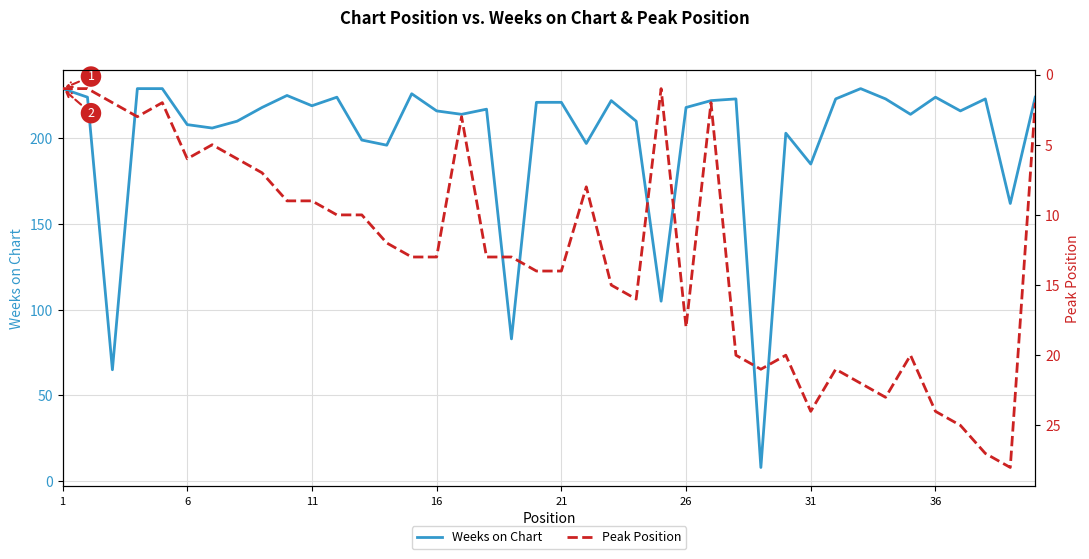

Rank the series by their average value, from lowest to highest.

Peak Position, Weeks on Chart